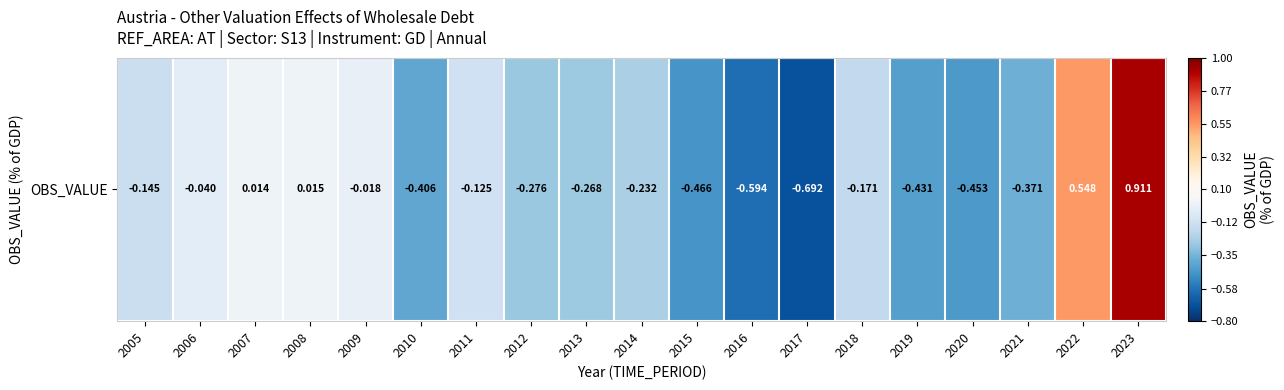

What is the approximate value at 2015?

-0.5